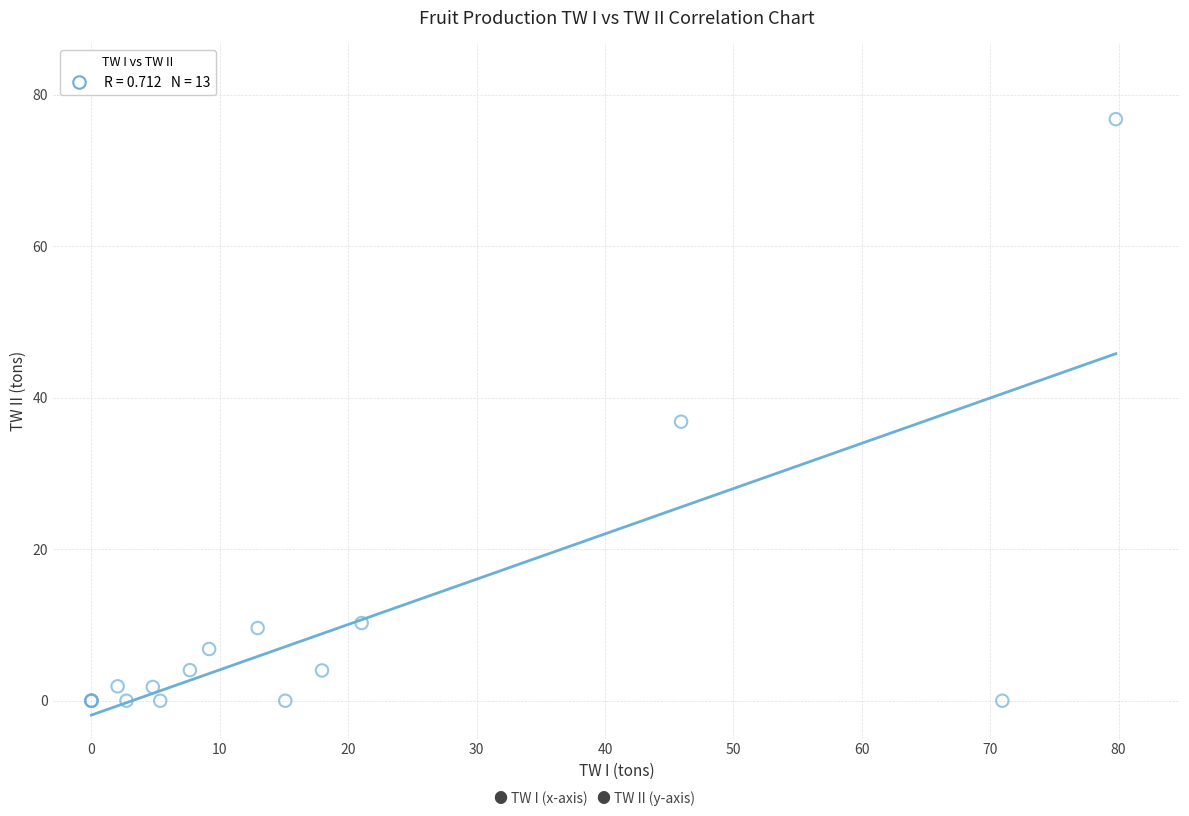

What Y value in the scatter plot is closest to 38?

36.9